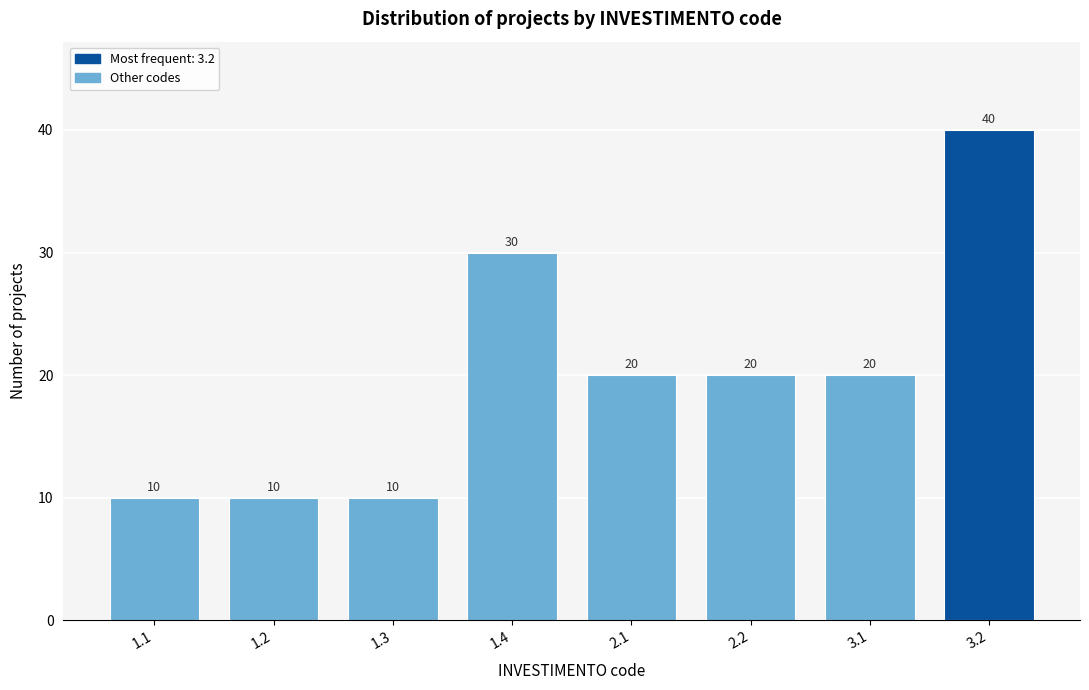

Reading left to right, extract all data points from this chart.

1.1=10	1.2=10	1.3=10	1.4=30	2.1=20	2.2=20	3.1=20	3.2=40